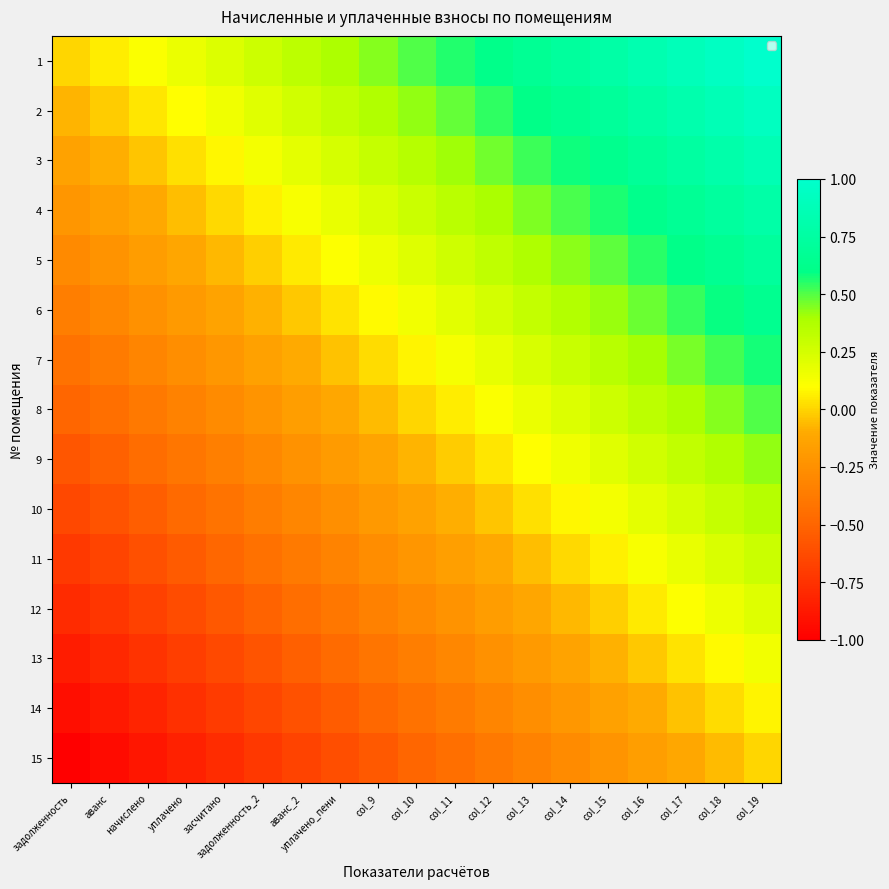

Reading right to left, transcribe all the data shown in this chart.

1: col_19=1.0	col_18=0.9	col_17=0.9	col_16=0.8	col_15=0.8	col_14=0.7	col_13=0.7	col_12=0.6	col_11=0.6	col_10=0.5	col_9=0.4	уплачено_пени=0.4	аванс_2=0.3	задолженность_2=0.3	засчитано=0.2	уплачено=0.2	начислено=0.1	аванс=0.1	задолженность=0.0
2: col_19=0.9	col_18=0.9	col_17=0.8	col_16=0.8	col_15=0.7	col_14=0.7	col_13=0.6	col_12=0.5	col_11=0.5	col_10=0.4	col_9=0.4	уплачено_пени=0.3	аванс_2=0.3	задолженность_2=0.2	засчитано=0.2	уплачено=0.1	начислено=0.0	аванс=-0.0	задолженность=-0.1
3: col_19=0.9	col_18=0.8	col_17=0.7	col_16=0.7	col_15=0.6	col_14=0.6	col_13=0.5	col_12=0.5	col_11=0.4	col_10=0.4	col_9=0.3	уплачено_пени=0.2	аванс_2=0.2	задолженность_2=0.1	засчитано=0.1	уплачено=0.0	начислено=-0.0	аванс=-0.1	задолженность=-0.1
4: col_19=0.8	col_18=0.7	col_17=0.7	col_16=0.6	col_15=0.6	col_14=0.5	col_13=0.5	col_12=0.4	col_11=0.3	col_10=0.3	col_9=0.2	уплачено_пени=0.2	аванс_2=0.1	задолженность_2=0.1	засчитано=0.0	уплачено=-0.0	начислено=-0.1	аванс=-0.2	задолженность=-0.2
5: col_19=0.7	col_18=0.7	col_17=0.6	col_16=0.5	col_15=0.5	col_14=0.4	col_13=0.4	col_12=0.3	col_11=0.3	col_10=0.2	col_9=0.2	уплачено_пени=0.1	аванс_2=0.0	задолженность_2=-0.0	засчитано=-0.1	уплачено=-0.1	начислено=-0.2	аванс=-0.2	задолженность=-0.3
6: col_19=0.6	col_18=0.6	col_17=0.5	col_16=0.5	col_15=0.4	col_14=0.4	col_13=0.3	col_12=0.3	col_11=0.2	col_10=0.1	col_9=0.1	уплачено_пени=0.0	аванс_2=-0.0	задолженность_2=-0.1	засчитано=-0.1	уплачено=-0.2	начислено=-0.2	аванс=-0.3	задолженность=-0.4
7: col_19=0.6	col_18=0.5	col_17=0.5	col_16=0.4	col_15=0.3	col_14=0.3	col_13=0.2	col_12=0.2	col_11=0.1	col_10=0.1	col_9=0.0	уплачено_пени=-0.0	аванс_2=-0.1	задолженность_2=-0.2	засчитано=-0.2	уплачено=-0.3	начислено=-0.3	аванс=-0.4	задолженность=-0.4
8: col_19=0.5	col_18=0.4	col_17=0.4	col_16=0.3	col_15=0.3	col_14=0.2	col_13=0.2	col_12=0.1	col_11=0.1	col_10=0.0	col_9=-0.1	уплачено_пени=-0.1	аванс_2=-0.2	задолженность_2=-0.2	засчитано=-0.3	уплачено=-0.3	начислено=-0.4	аванс=-0.4	задолженность=-0.5
9: col_19=0.4	col_18=0.4	col_17=0.3	col_16=0.3	col_15=0.2	col_14=0.2	col_13=0.1	col_12=0.0	col_11=-0.0	col_10=-0.1	col_9=-0.1	уплачено_пени=-0.2	аванс_2=-0.2	задолженность_2=-0.3	засчитано=-0.3	уплачено=-0.4	начислено=-0.5	аванс=-0.5	задолженность=-0.6
10: col_19=0.4	col_18=0.3	col_17=0.2	col_16=0.2	col_15=0.1	col_14=0.1	col_13=0.0	col_12=-0.0	col_11=-0.1	col_10=-0.1	col_9=-0.2	уплачено_пени=-0.3	аванс_2=-0.3	задолженность_2=-0.4	засчитано=-0.4	уплачено=-0.5	начислено=-0.5	аванс=-0.6	задолженность=-0.6
11: col_19=0.3	col_18=0.2	col_17=0.2	col_16=0.1	col_15=0.1	col_14=0.0	col_13=-0.0	col_12=-0.1	col_11=-0.2	col_10=-0.2	col_9=-0.3	уплачено_пени=-0.3	аванс_2=-0.4	задолженность_2=-0.4	засчитано=-0.5	уплачено=-0.5	начислено=-0.6	аванс=-0.7	задолженность=-0.7
12: col_19=0.2	col_18=0.2	col_17=0.1	col_16=0.0	col_15=-0.0	col_14=-0.1	col_13=-0.1	col_12=-0.2	col_11=-0.2	col_10=-0.3	col_9=-0.3	уплачено_пени=-0.4	аванс_2=-0.5	задолженность_2=-0.5	засчитано=-0.6	уплачено=-0.6	начислено=-0.7	аванс=-0.7	задолженность=-0.8
13: col_19=0.1	col_18=0.1	col_17=0.0	col_16=-0.0	col_15=-0.1	col_14=-0.1	col_13=-0.2	col_12=-0.2	col_11=-0.3	col_10=-0.4	col_9=-0.4	уплачено_пени=-0.5	аванс_2=-0.5	задолженность_2=-0.6	засчитано=-0.6	уплачено=-0.7	начислено=-0.7	аванс=-0.8	задолженность=-0.9
14: col_19=0.1	col_18=0.0	col_17=-0.0	col_16=-0.1	col_15=-0.2	col_14=-0.2	col_13=-0.3	col_12=-0.3	col_11=-0.4	col_10=-0.4	col_9=-0.5	уплачено_пени=-0.5	аванс_2=-0.6	задолженность_2=-0.7	засчитано=-0.7	уплачено=-0.8	начислено=-0.8	аванс=-0.9	задолженность=-0.9
15: col_19=0.0	col_18=-0.1	col_17=-0.1	col_16=-0.2	col_15=-0.2	col_14=-0.3	col_13=-0.3	col_12=-0.4	col_11=-0.4	col_10=-0.5	col_9=-0.6	уплачено_пени=-0.6	аванс_2=-0.7	задолженность_2=-0.7	засчитано=-0.8	уплачено=-0.8	начислено=-0.9	аванс=-0.9	задолженность=-1.0